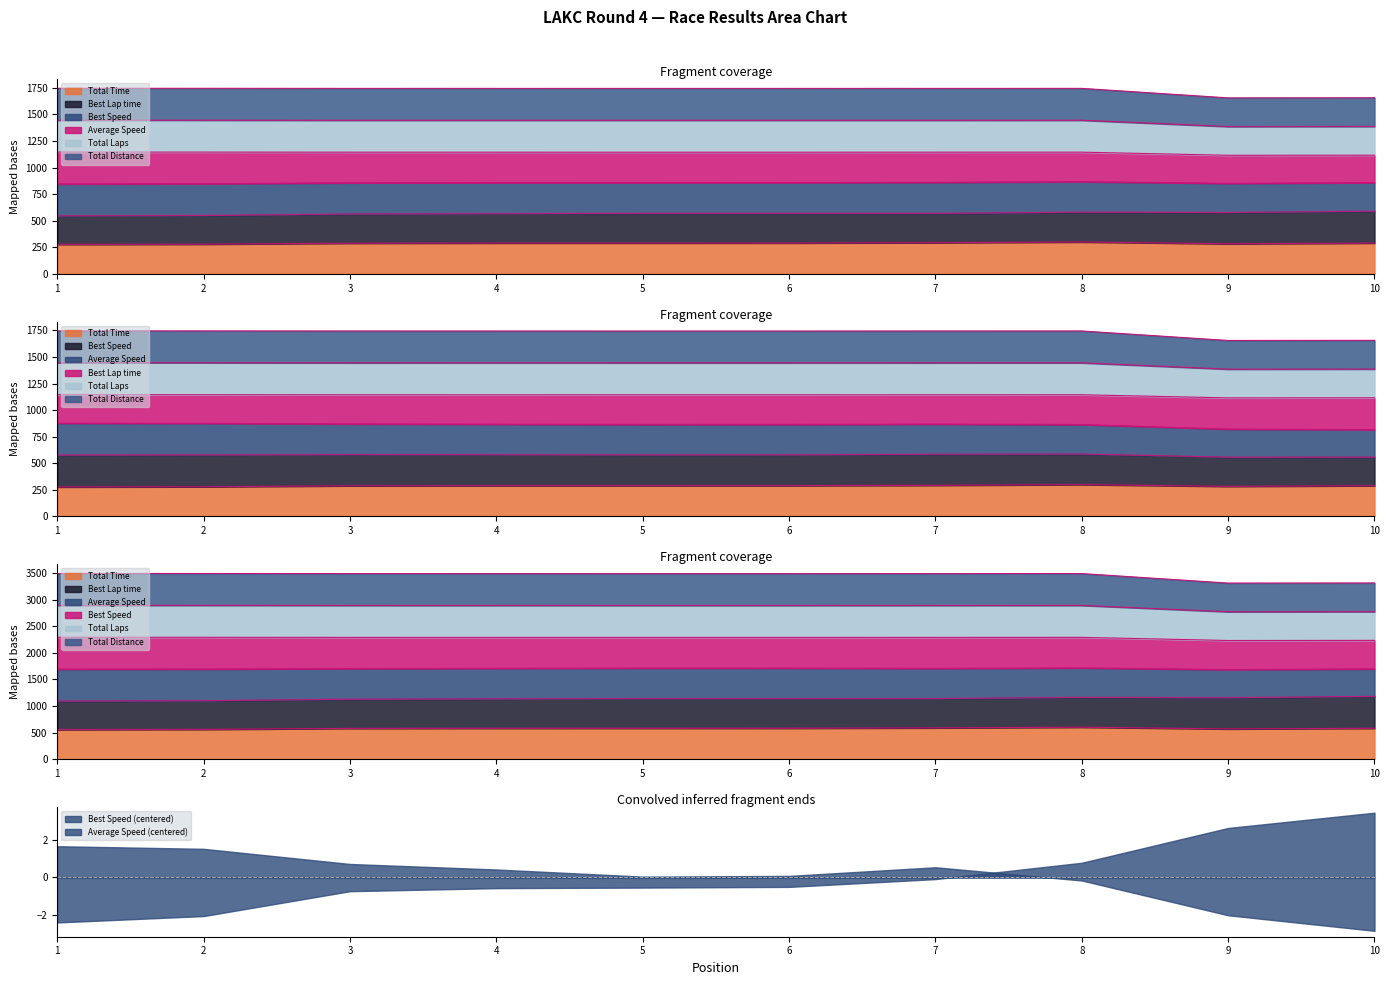

How many data points in Total Laps are above 1744?

8